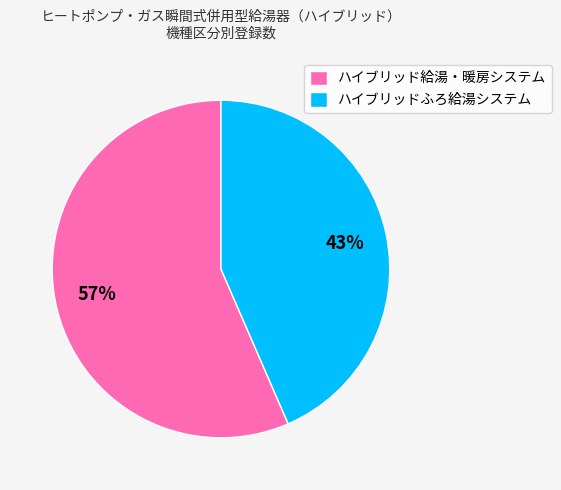

Which category has the biggest portion of the pie?

ハイブリッド給湯・暖房システム